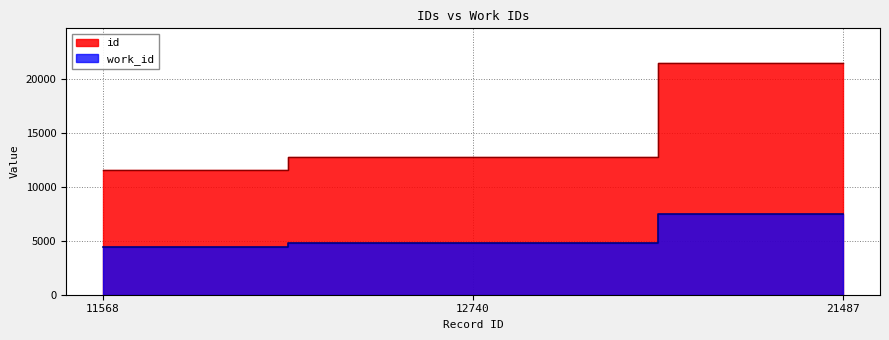

How many lines are shown in the chart?

2